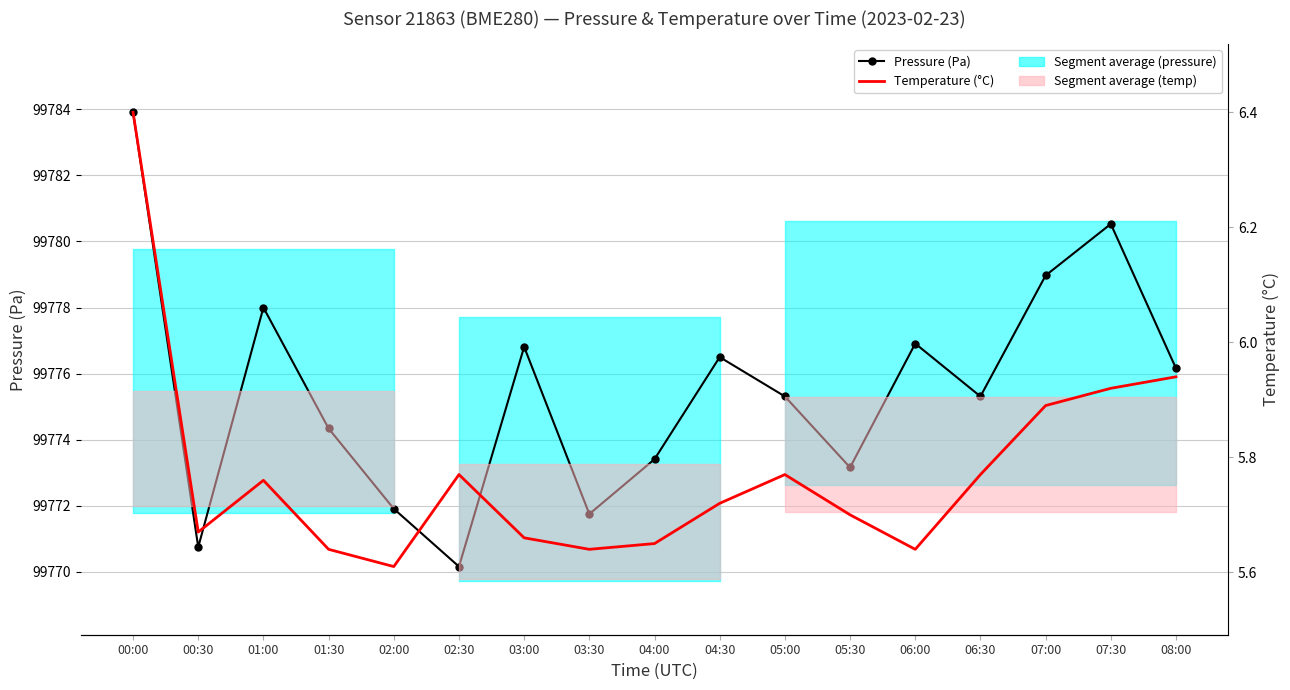

What is the label of the 1st point from the left?

00:00